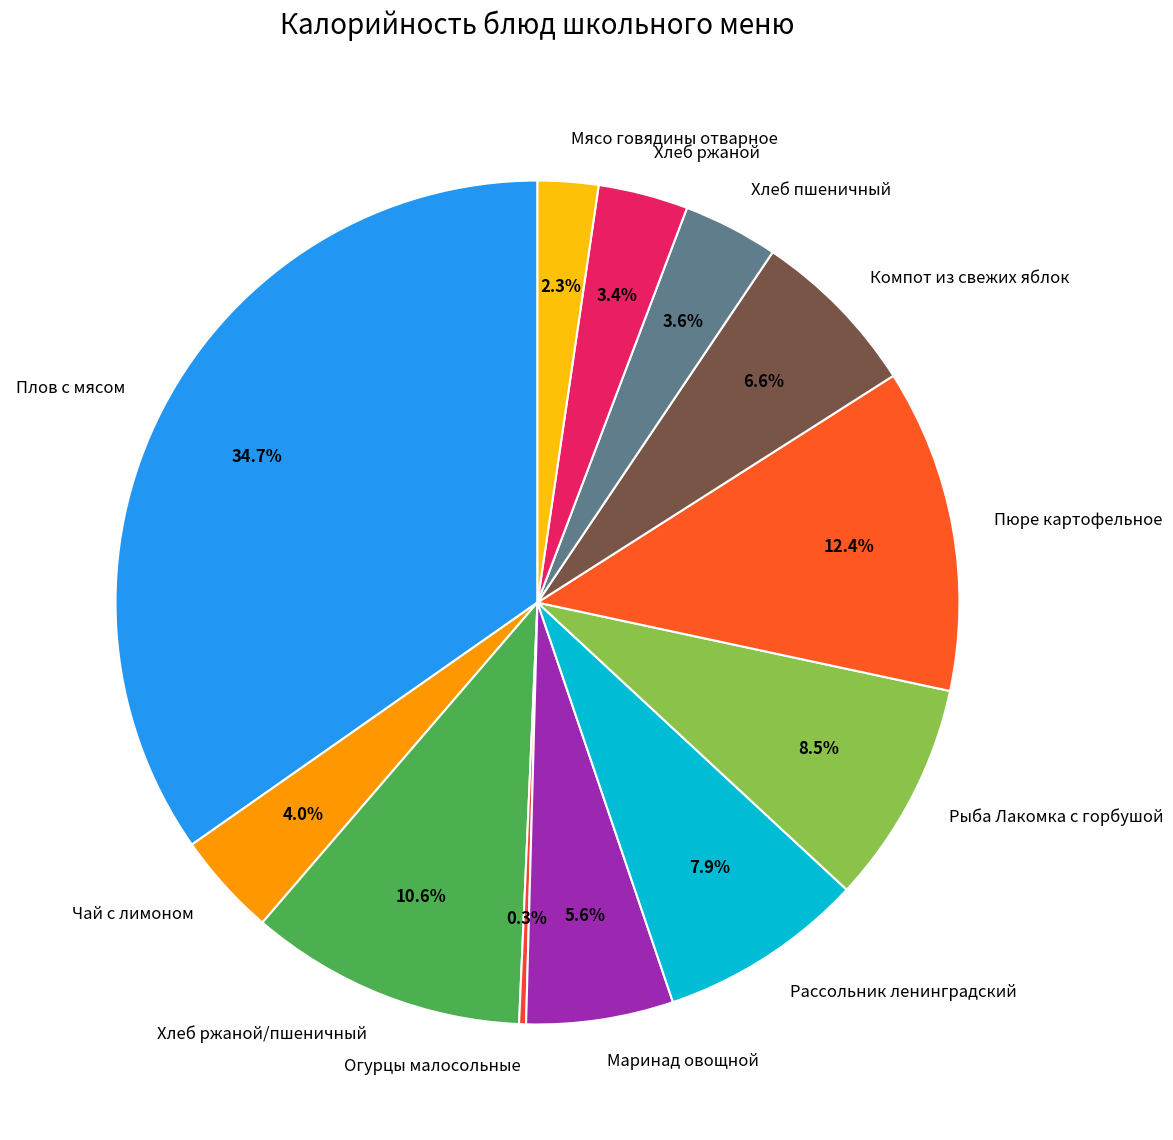

Which slice is the largest?

Плов с мясом